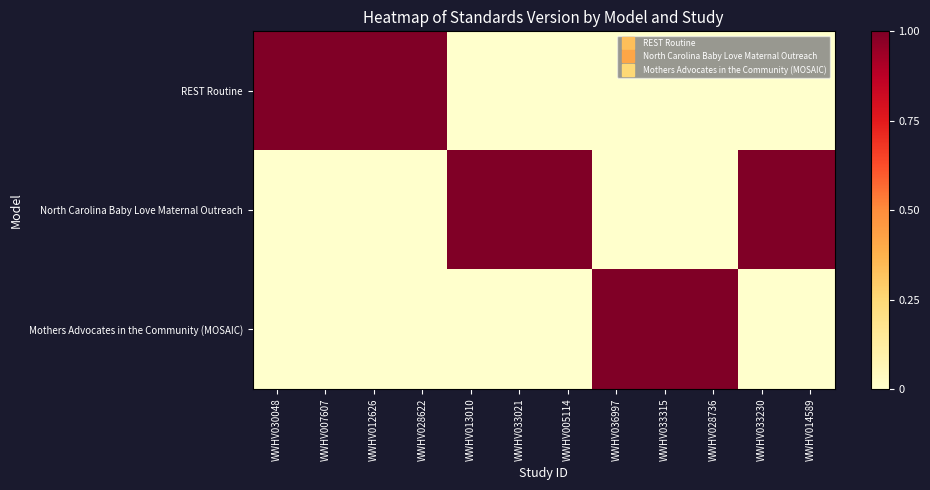

Reading left to right, what are all the values shown in this chart?

REST Routine: WWHV030048=1	WWHV007607=1	WWHV012626=1	WWHV028622=1	WWHV013010=0	WWHV033021=0	WWHV005114=0	WWHV036997=0	WWHV033315=0	WWHV028736=0	WWHV033230=0	WWHV014589=0
North Carolina Baby Love Maternal Outreach: WWHV030048=0	WWHV007607=0	WWHV012626=0	WWHV028622=0	WWHV013010=1	WWHV033021=1	WWHV005114=1	WWHV036997=0	WWHV033315=0	WWHV028736=0	WWHV033230=1	WWHV014589=1
Mothers Advocates in the Community (MOSAIC): WWHV030048=0	WWHV007607=0	WWHV012626=0	WWHV028622=0	WWHV013010=0	WWHV033021=0	WWHV005114=0	WWHV036997=1	WWHV033315=1	WWHV028736=1	WWHV033230=0	WWHV014589=0